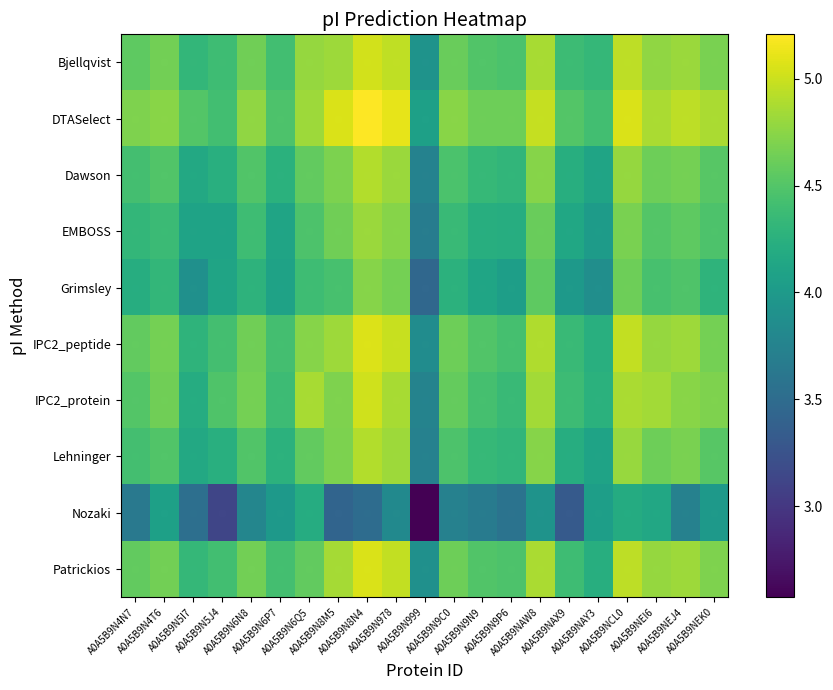

Count the number of categories in the chart.

21